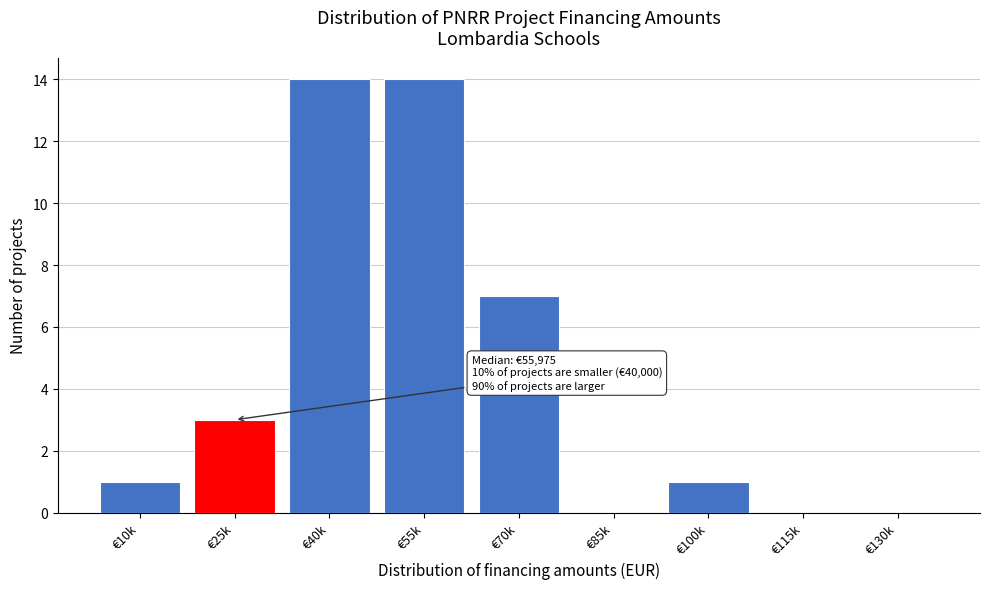

Reading left to right, extract all data points from this chart.

€10k=1	€25k=3	€40k=14	€55k=14	€70k=7	€85k=0	€100k=1	€115k=0	€130k=0